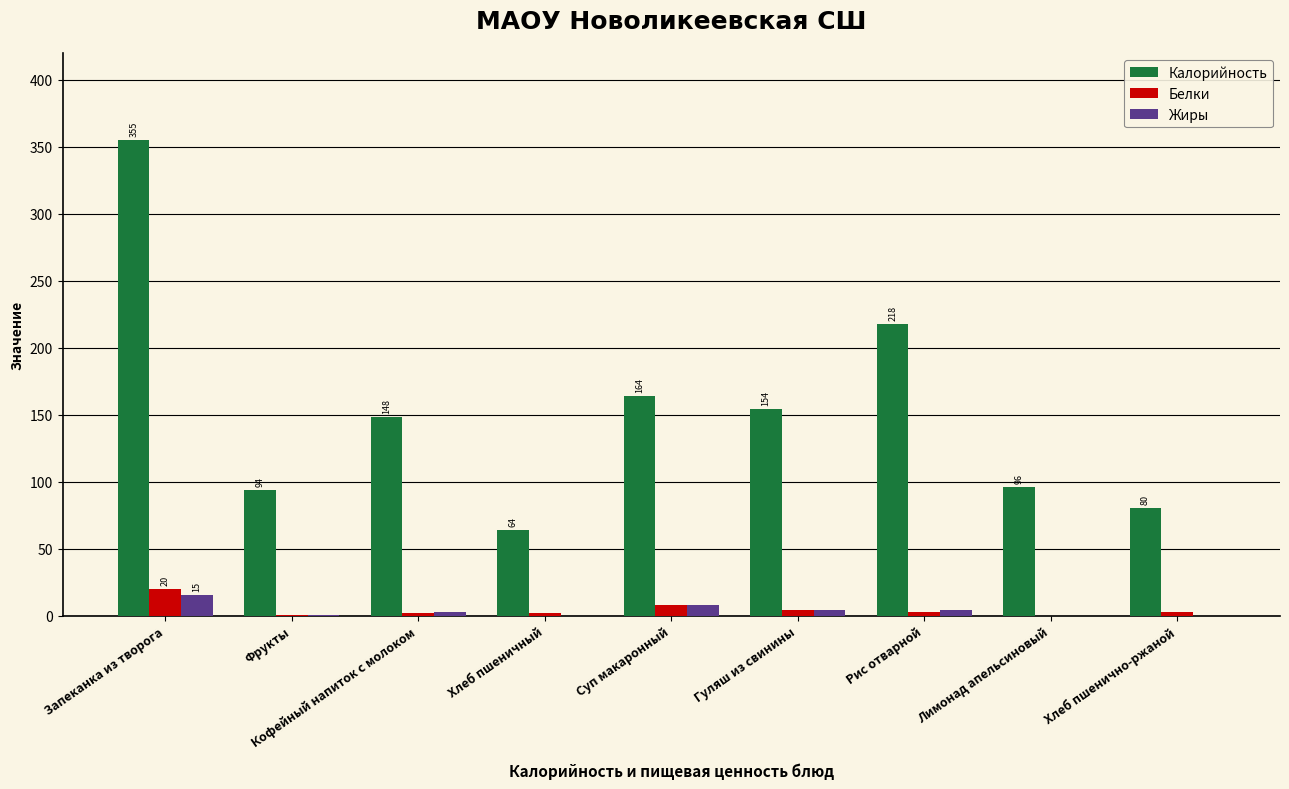

What is the total value across all series at Хлеб пшенично-ржаной?

83.0